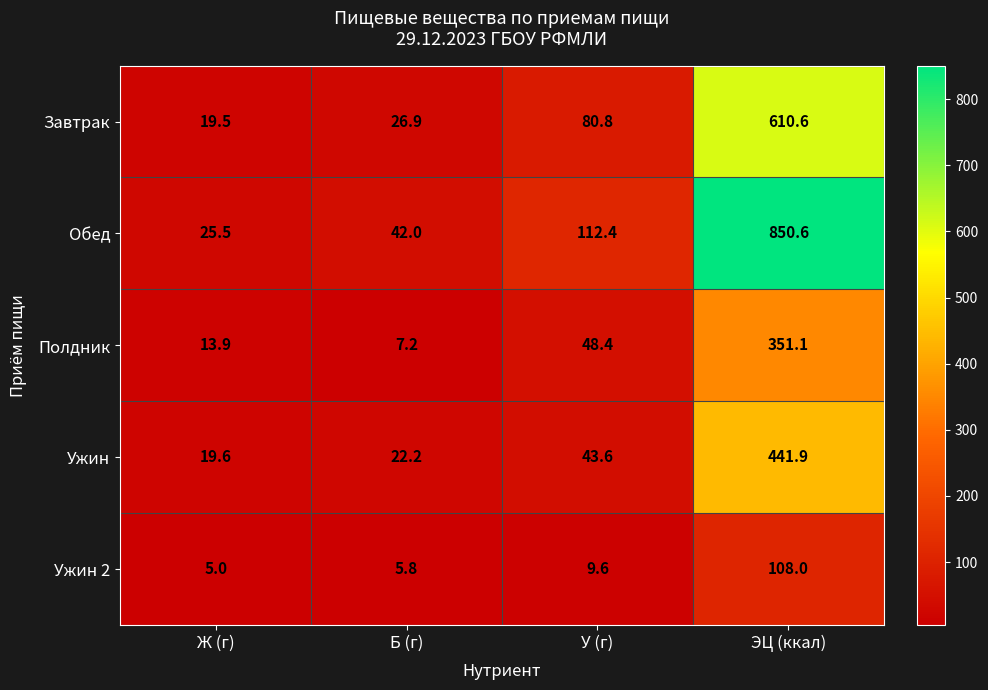

What is the difference between the maximum and second lowest values in the Обед series?

808.6